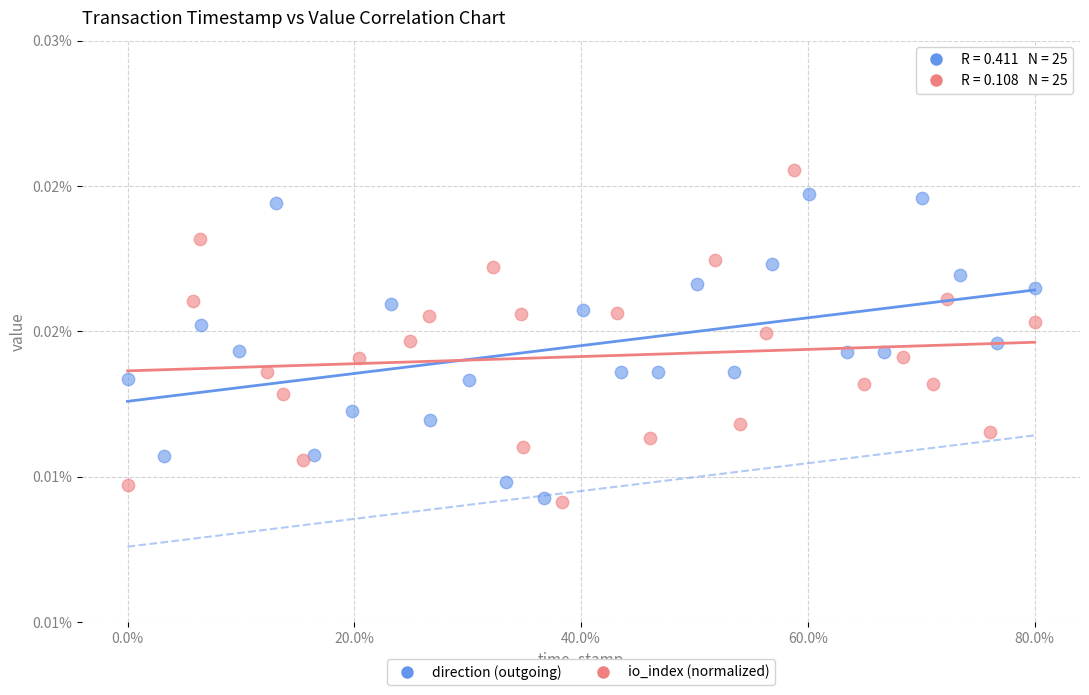

Which series contains the highest Y value?

io_index (normalized)